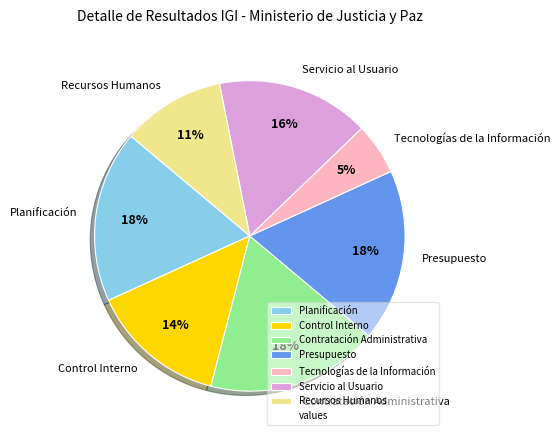

To the nearest percent, what is the difference between the Planificación and Tecnologías de la Información slice percentages?

13%